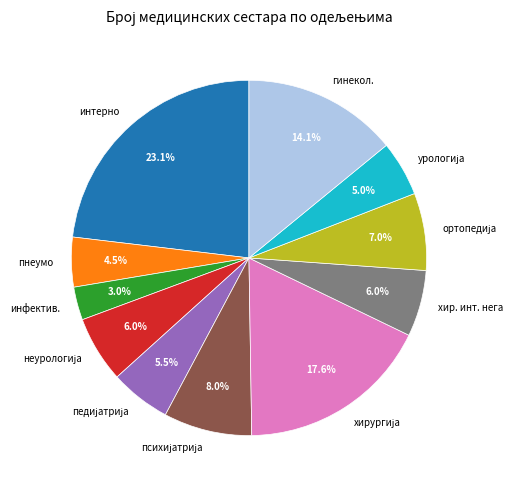

Approximately how many times larger is the value at хир. инт. нега compared to интерно?

0.3